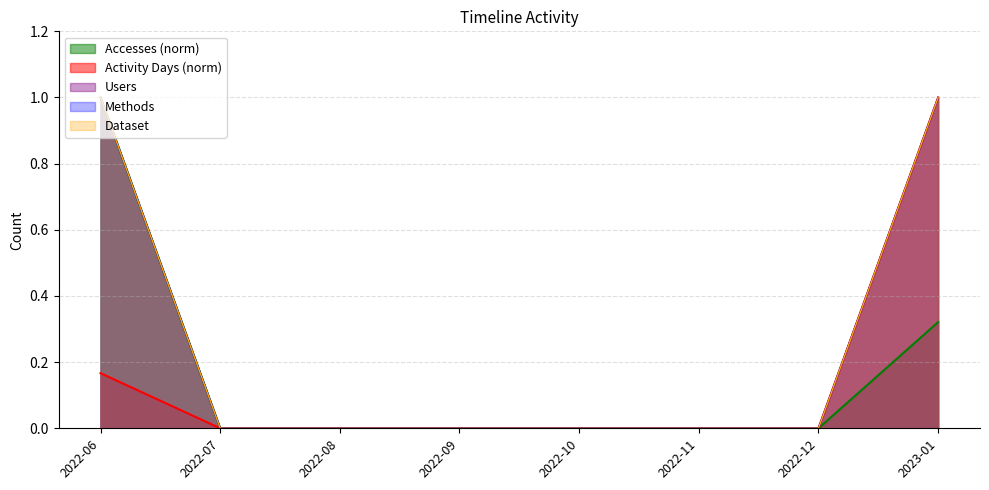

At which category is the sum across all series the highest?

2023-01